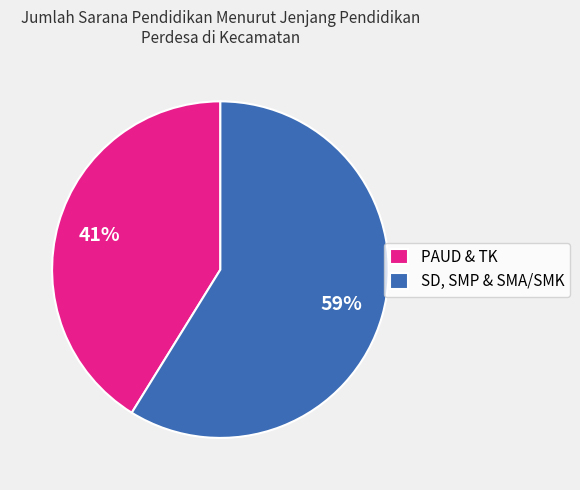

How many segments does this pie chart have?

2